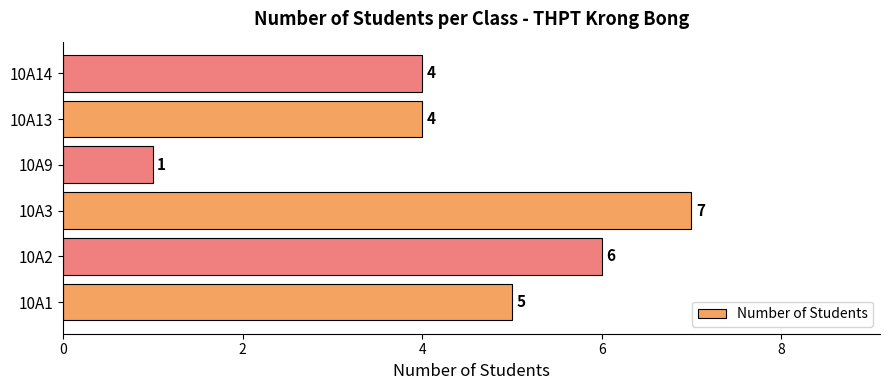

What is the sum of all values?

27